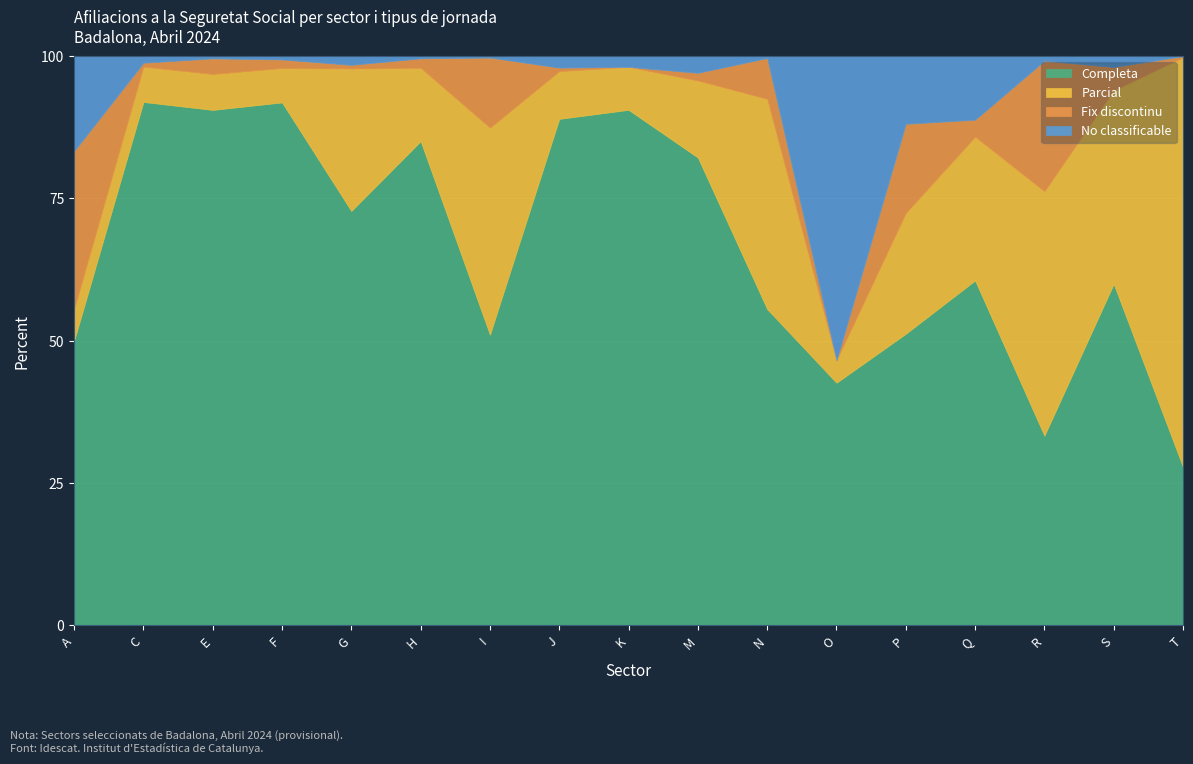

What position from the left is I?

7